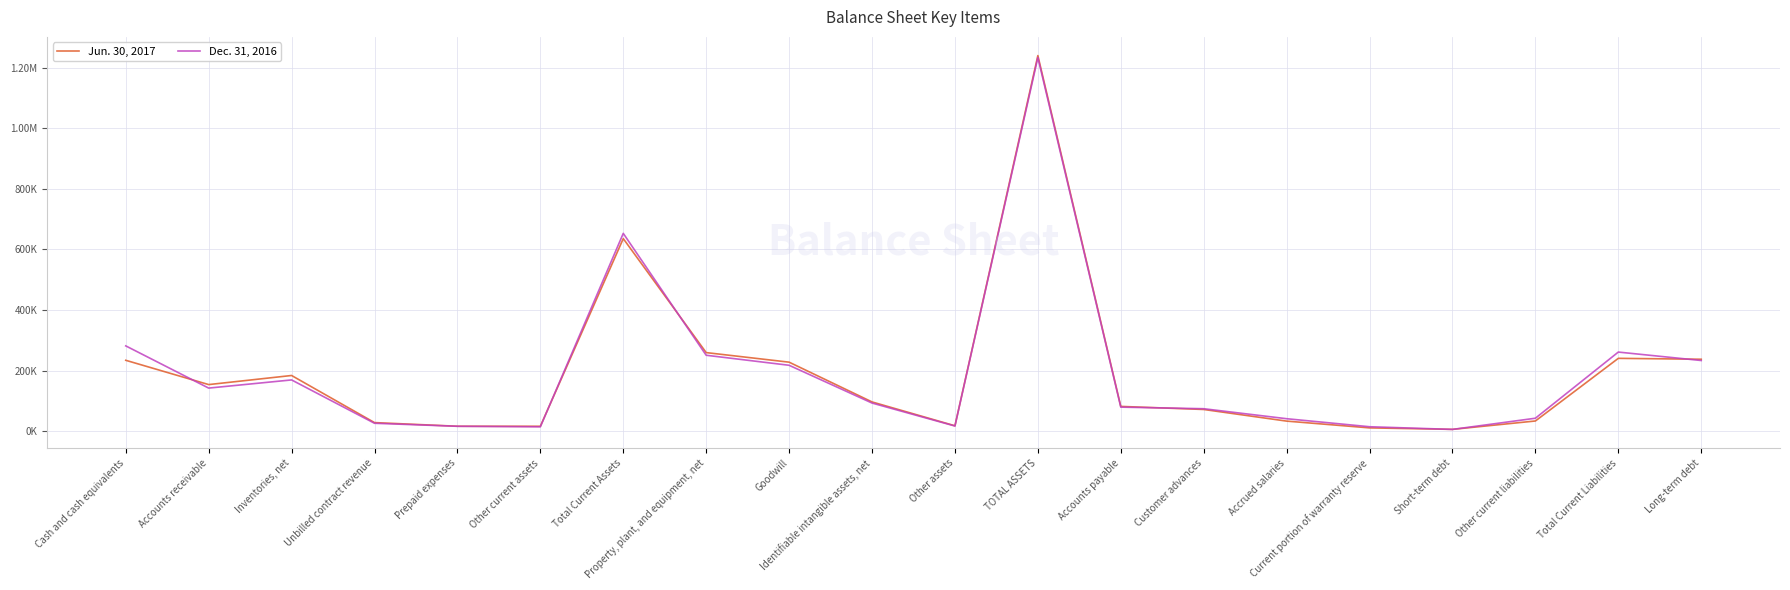

Reading right to left, list all the values displayed in this chart.

Jun. 30, 2017: Long-term debt=237894	Total Current Liabilities=240852	Other current liabilities=34246	Short-term debt=6642	Current portion of warranty reserve=11529	Accrued salaries=33863	Customer advances=72221	Accounts payable=82351	TOTAL ASSETS=1239309	Other assets=18491	Identifiable intangible assets, net=97106	Goodwill=228237	Property, plant, and equipment, net=259791	Total Current Assets=635684	Other current assets=16760	Prepaid expenses=16924	Unbilled contract revenue=28963	Inventories, net=184291	Accounts receivable=154319	Cash and cash equivalents=234427
Dec. 31, 2016: Long-term debt=233711	Total Current Liabilities=261534	Other current liabilities=43353	Short-term debt=6487	Current portion of warranty reserve=15293	Accrued salaries=41746	Customer advances=74702	Accounts payable=79953	TOTAL ASSETS=1233082	Other assets=17643	Identifiable intangible assets, net=93443	Goodwill=217970	Property, plant, and equipment, net=251049	Total Current Assets=652977	Other current assets=15075	Prepaid expenses=16762	Unbilled contract revenue=26736	Inventories, net=169683	Accounts receivable=142762	Cash and cash equivalents=281959